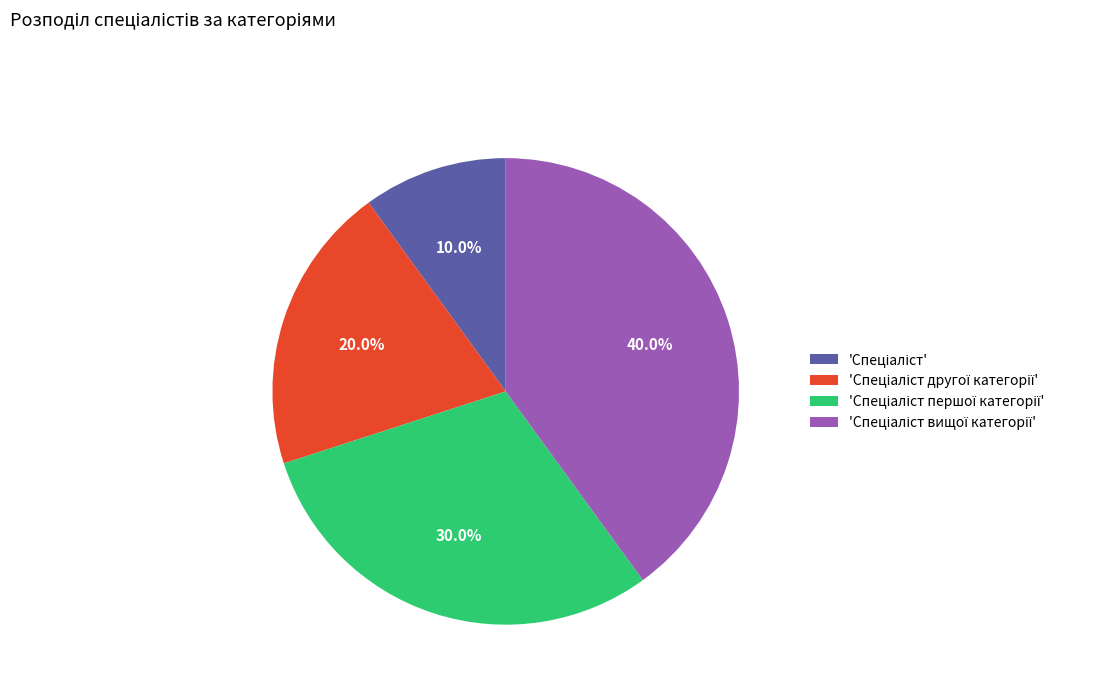

Is there any slice that represents more than half of the pie?

No